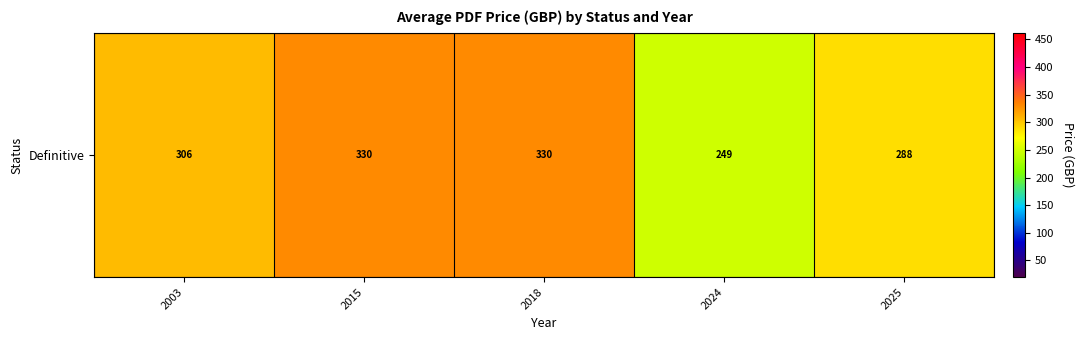

How many categories are shown in the chart?

5